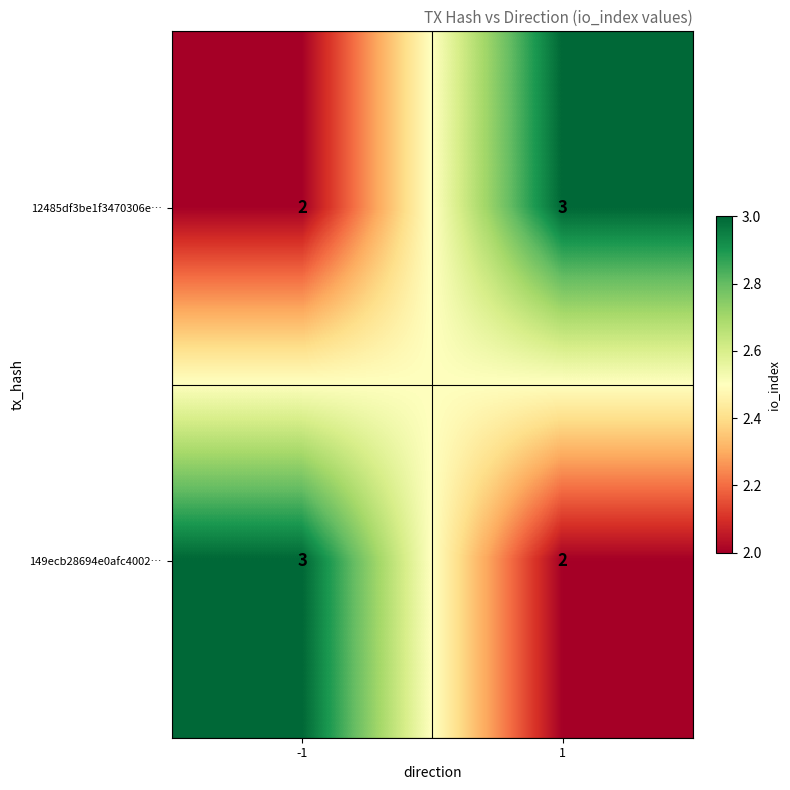

What is the greatest value displayed?

3